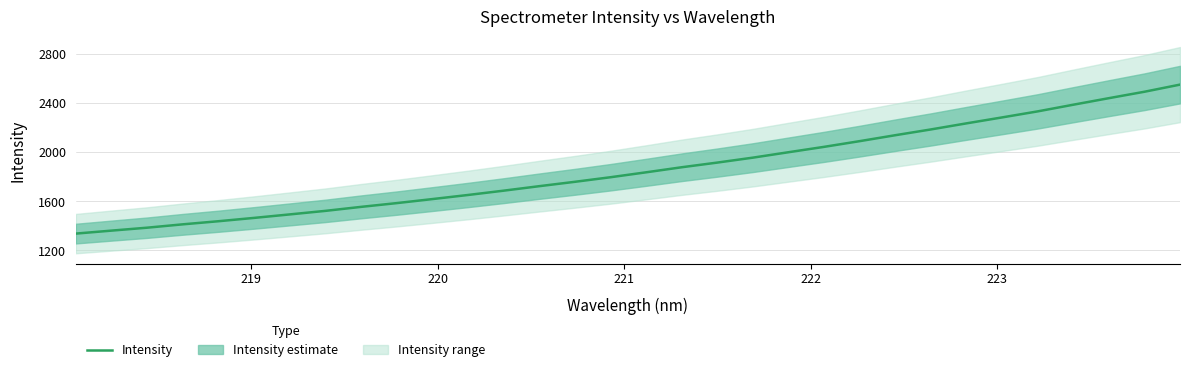

What is the minimum value for Intensity?

1337.4